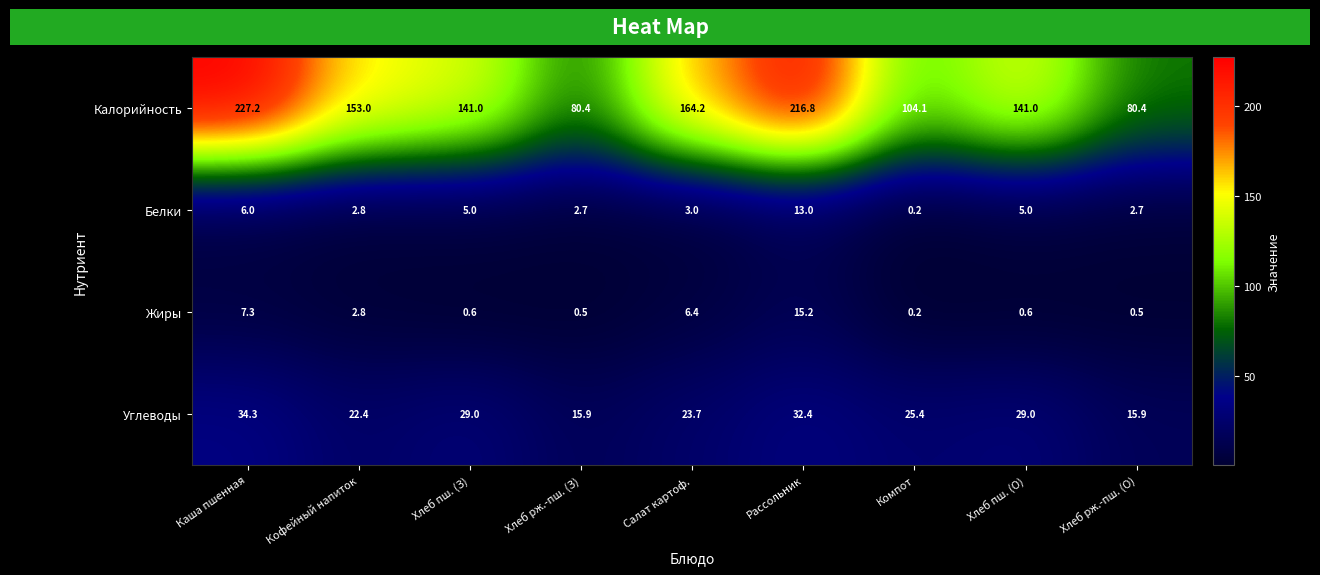

List the series in order of their peak value, lowest first.

Белки, Жиры, Углеводы, Калорийность